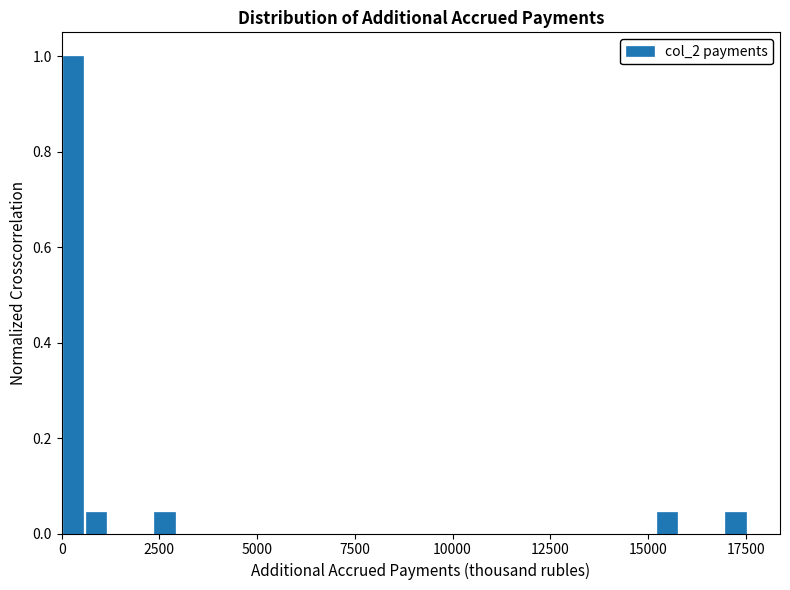

Read against the x-axis, roughly where is the centre of the tallest bar?

500